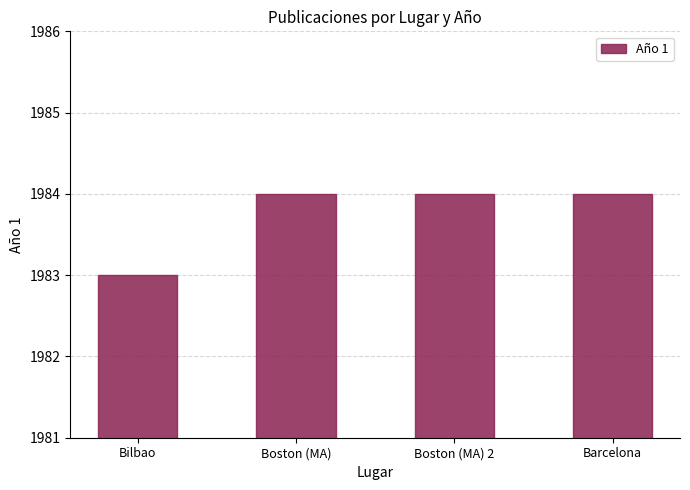

What is the value of the 4th bar from the left?

1984